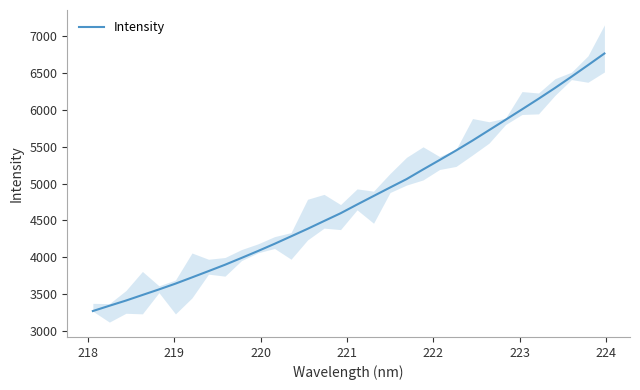

True or false: there are more than 2 points higher than both neighbors.

False